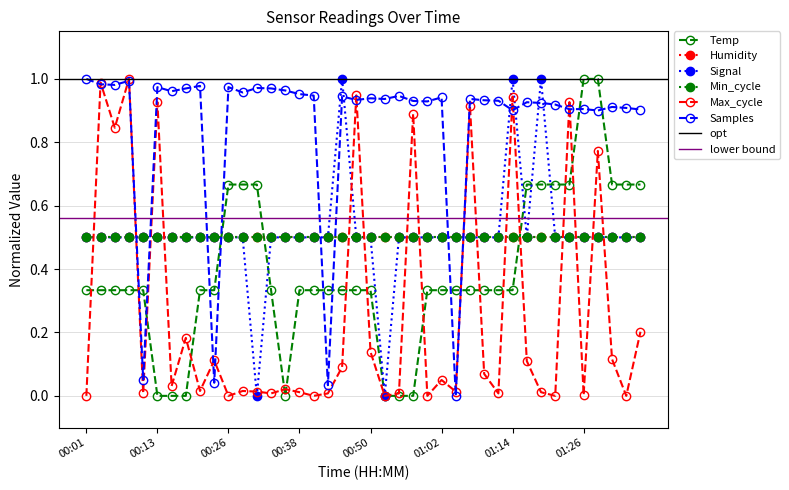

What is the sum of all Signal values?

20.5